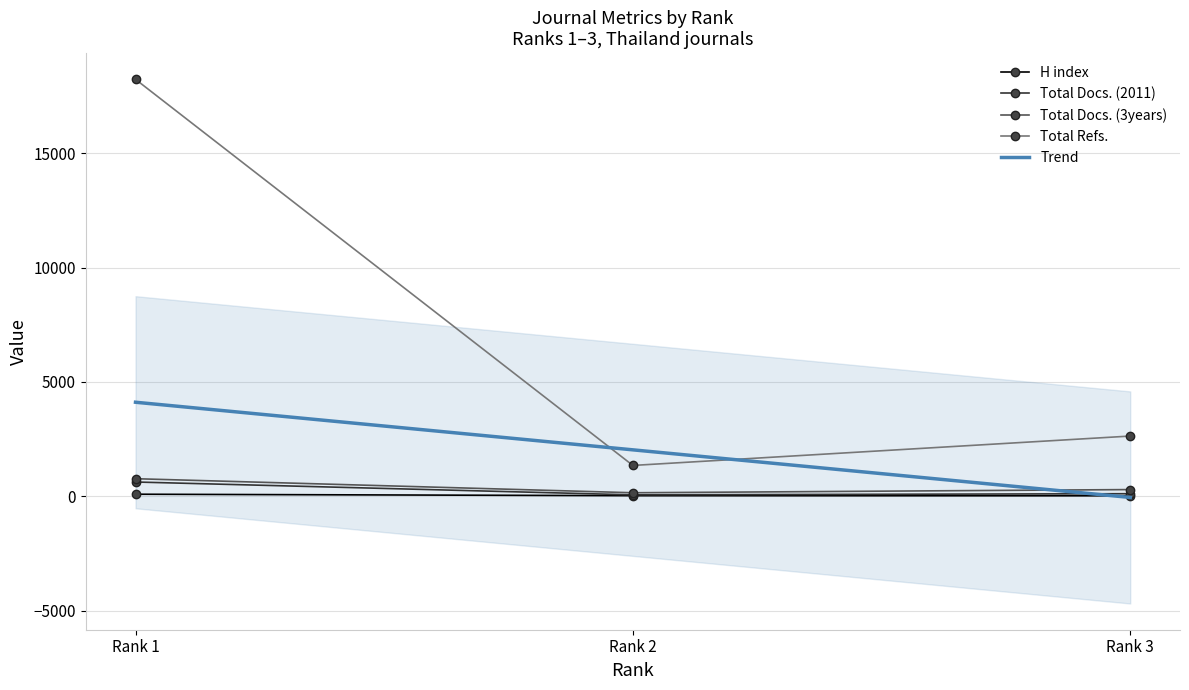

How many categories are shown in the chart?

3